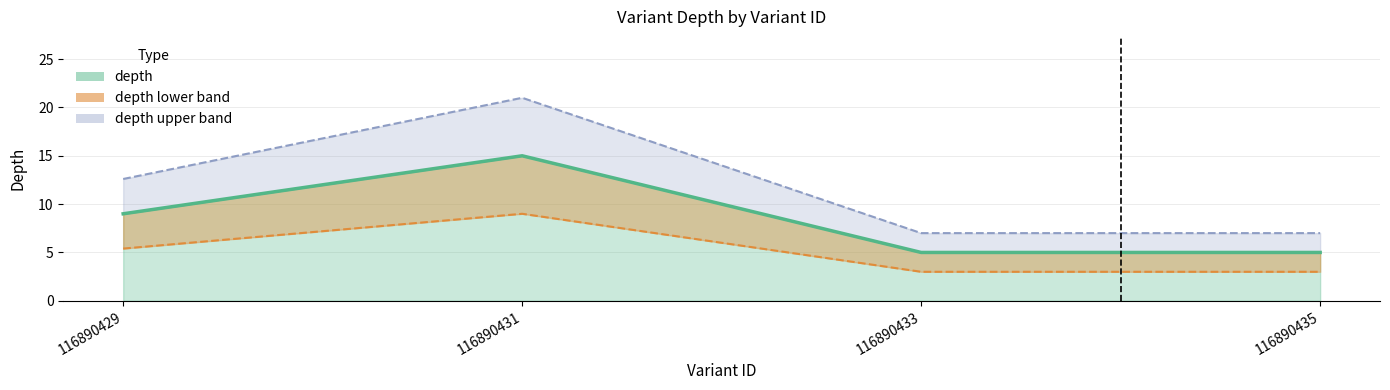

The value at 116890429 is 9. True or false?

True